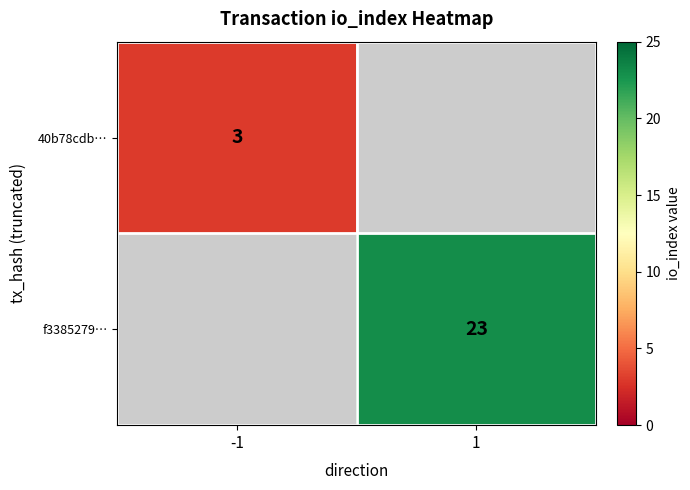

True or false: 40b78cdb… has a value of 3 at -1.

True